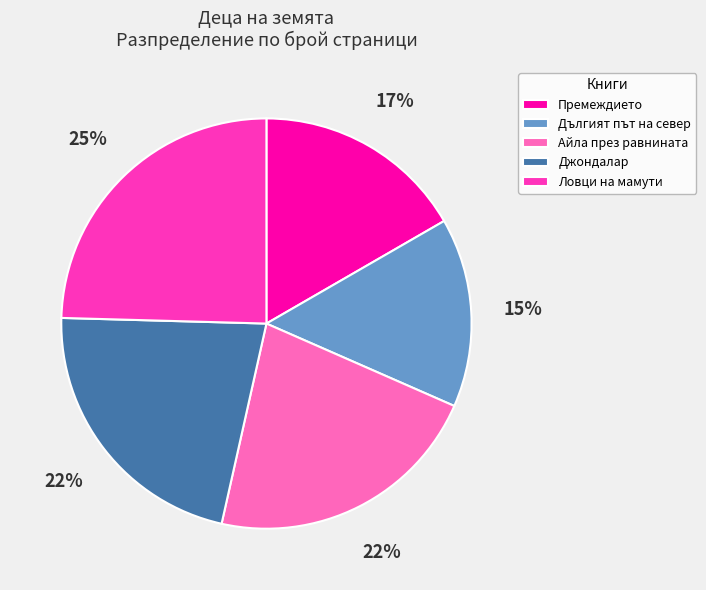

To the nearest percent, what is the difference between the largest and smallest slice percentages?

10%